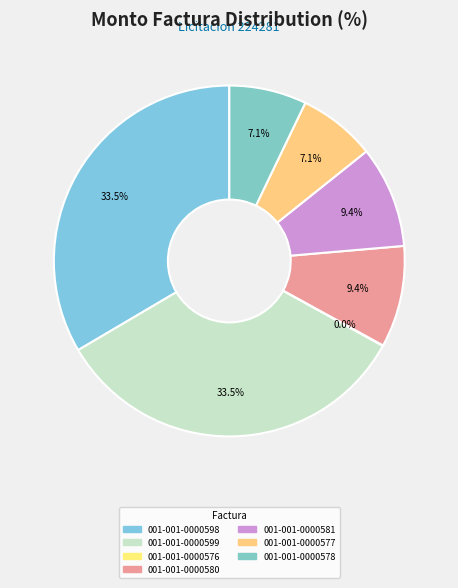

How many slices are in this pie chart?

7